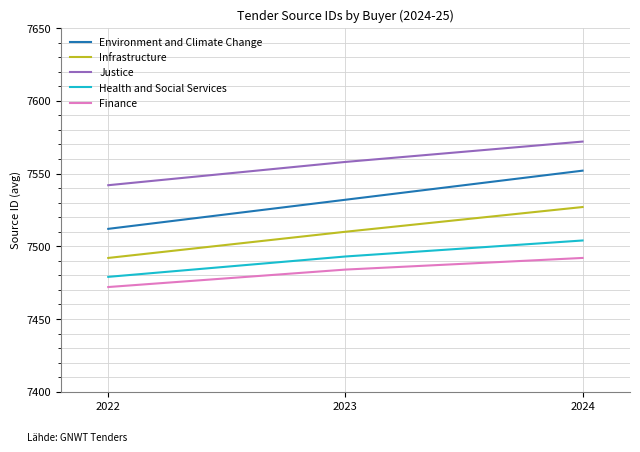

Does the chart have visible grid lines?

Yes